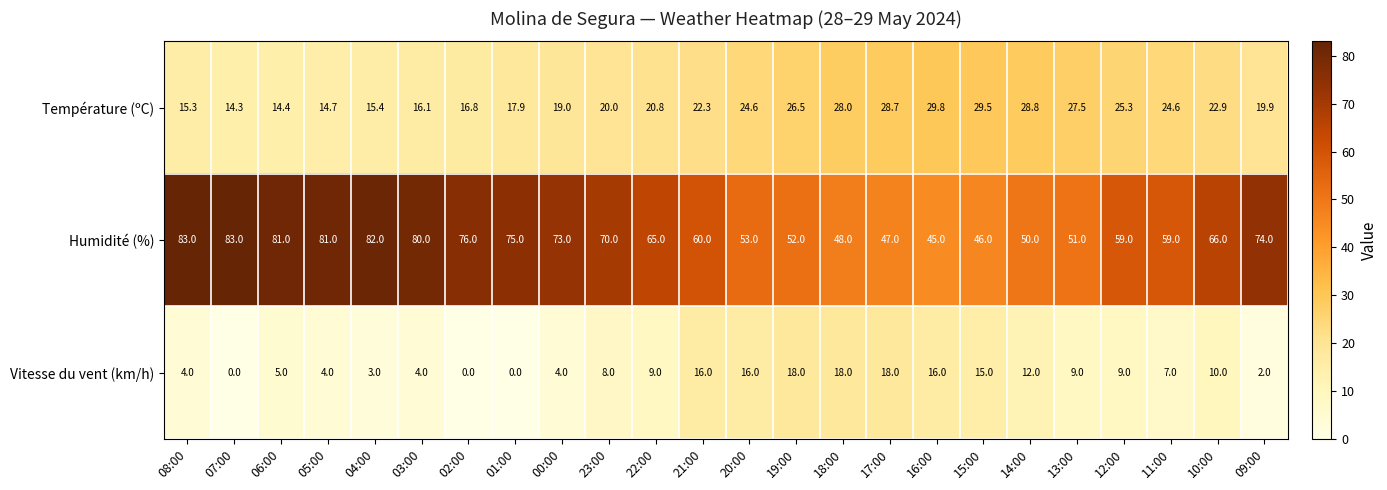

What is the spread (max minus min) of values at 17:00?

29.0